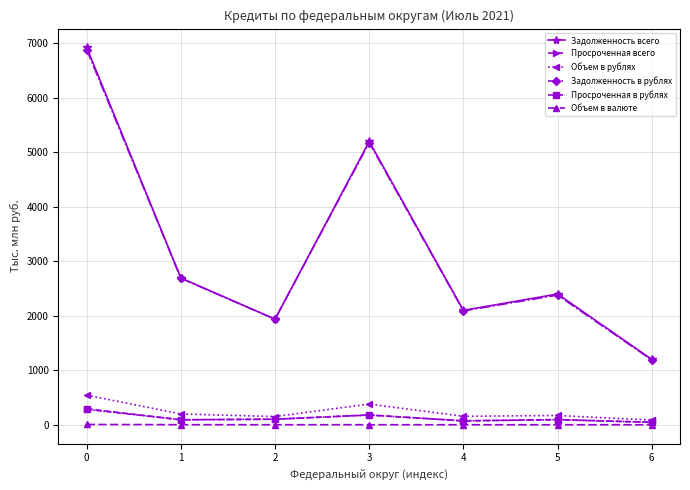

How many data points does each series have?

7